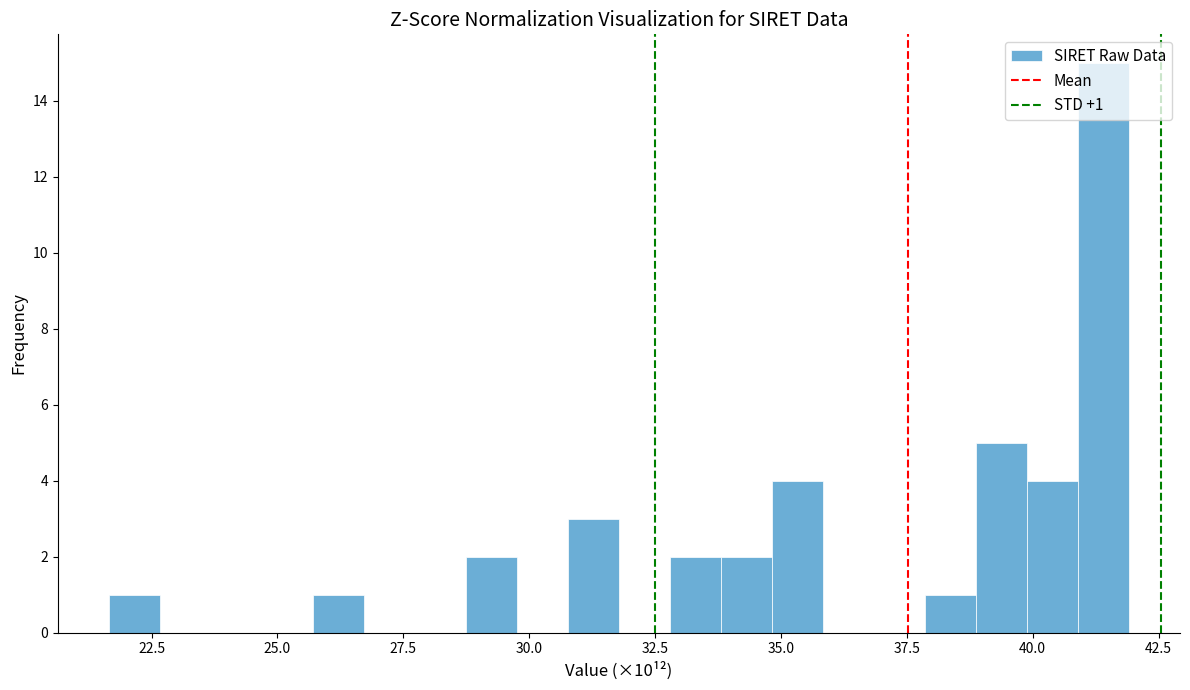

Around what value on the x-axis is the tallest bar? Give the approximate position of its centre, as read against the axis.

41.5